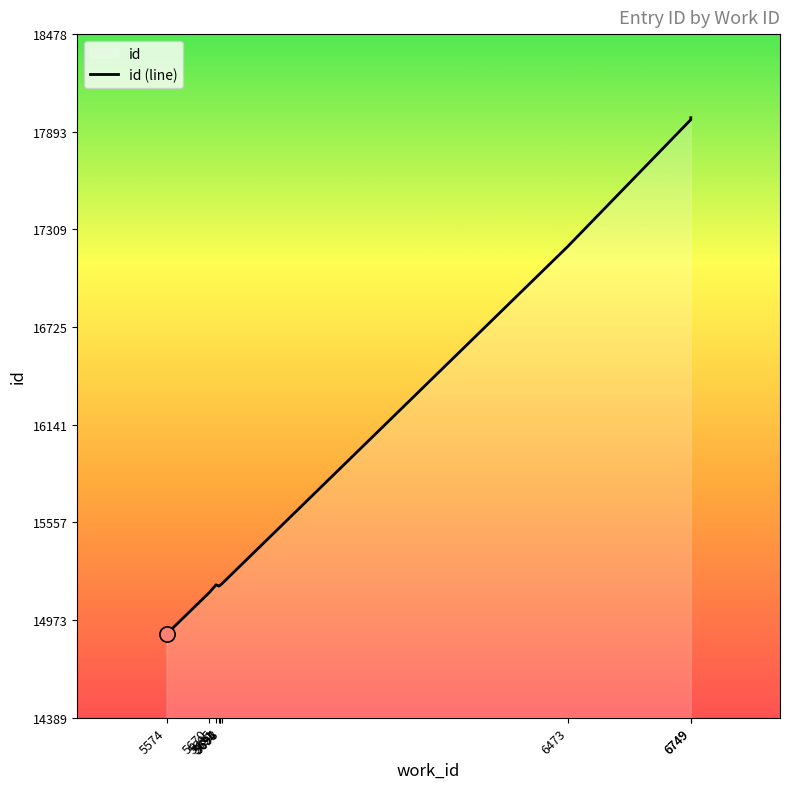

Approximately how many times larger is the value at 5670 compared to 5694?

1.0